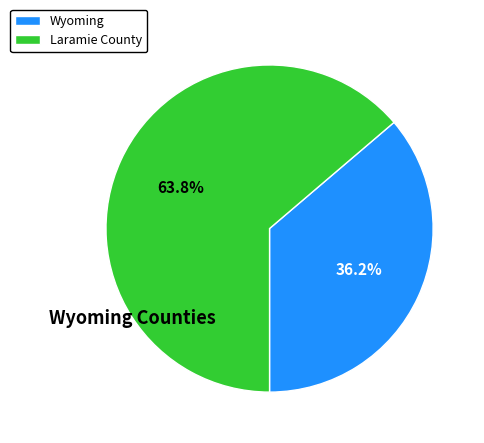

What portion of the pie excludes Wyoming?

63.8%